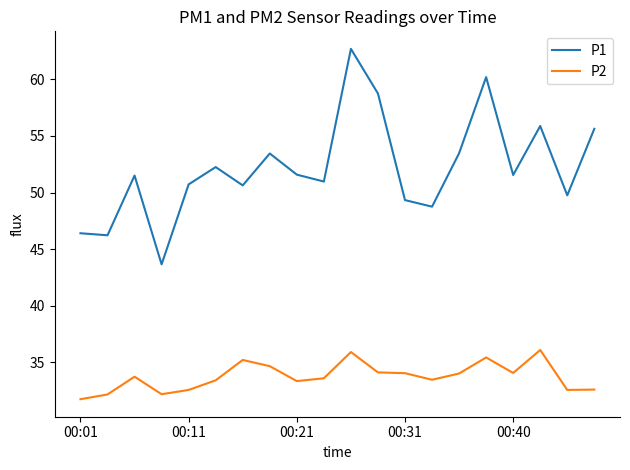

True or false: P2 and P1 cross at least once.

False